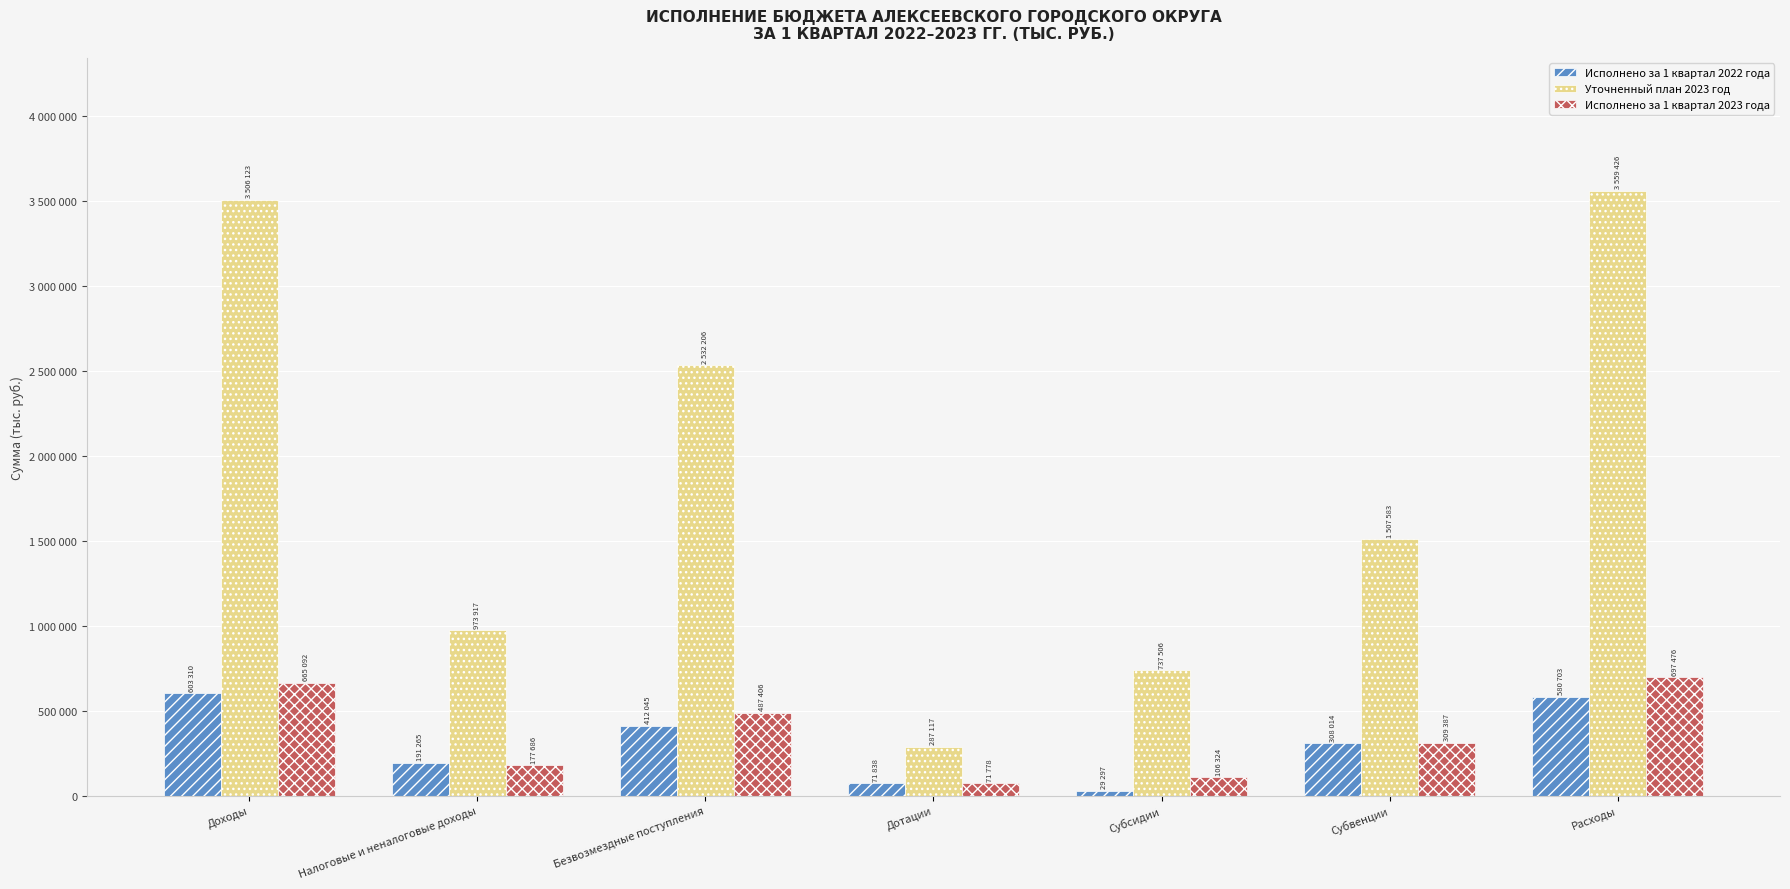

Are the bars horizontal?

No